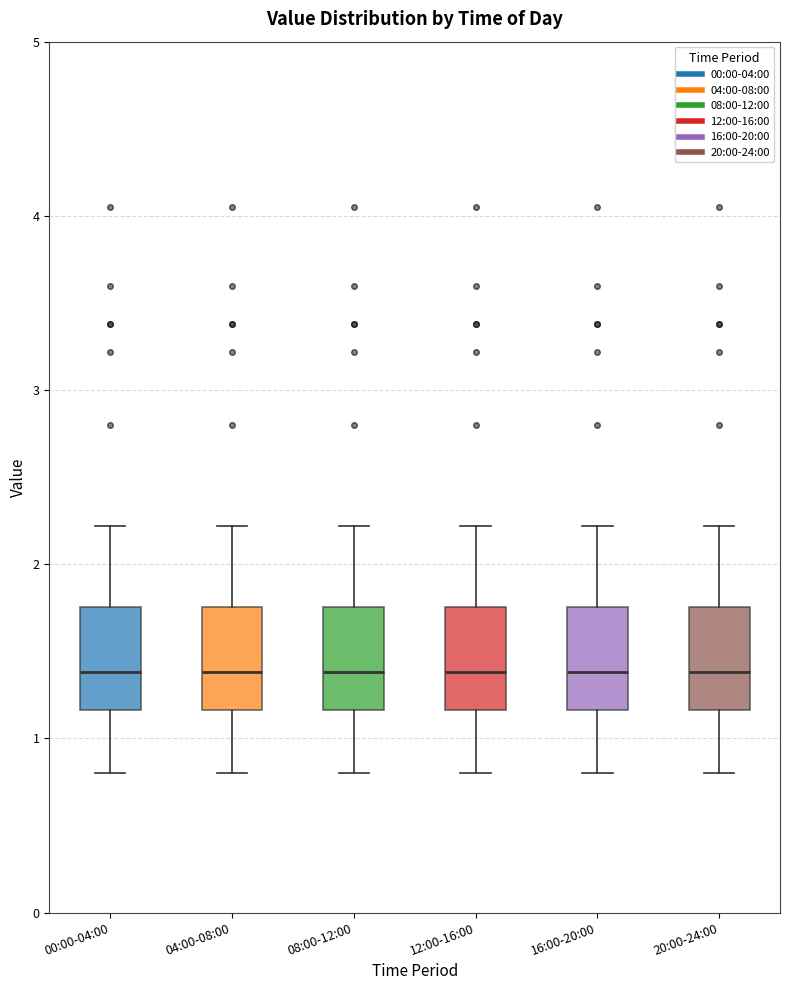

Where is the upper edge of the box for 12:00-16:00 on the y-axis? The values are not printed on the chart, so give them approximately, as read against the axis.

1.8